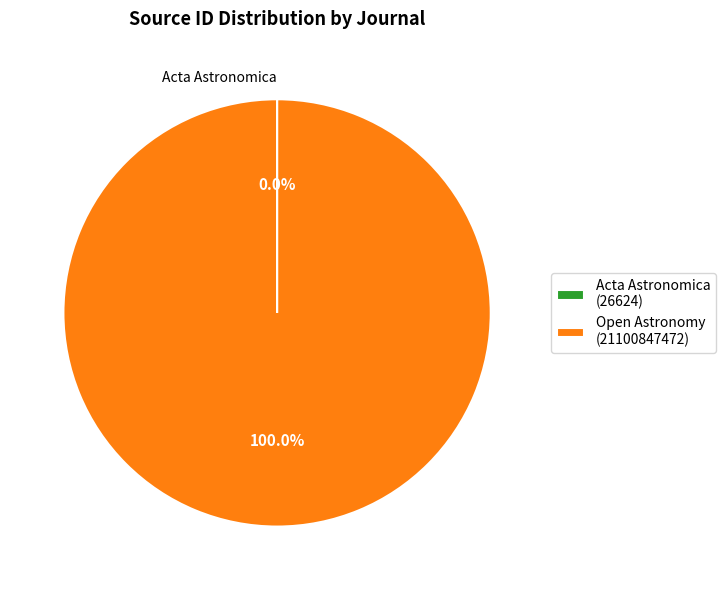

True or false: Open Astronomy accounts for 100% of the total.

True